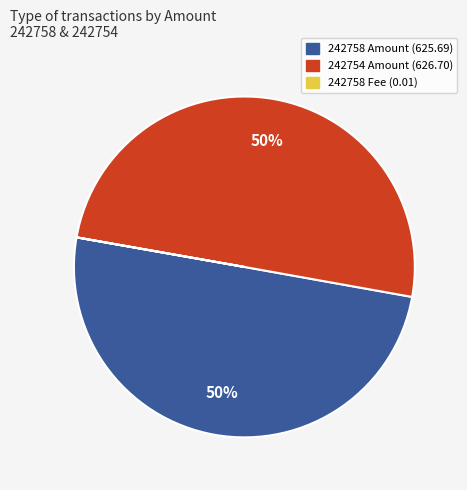

To the nearest percent, what portion does 242754 Amount (626.70) represent?

50%